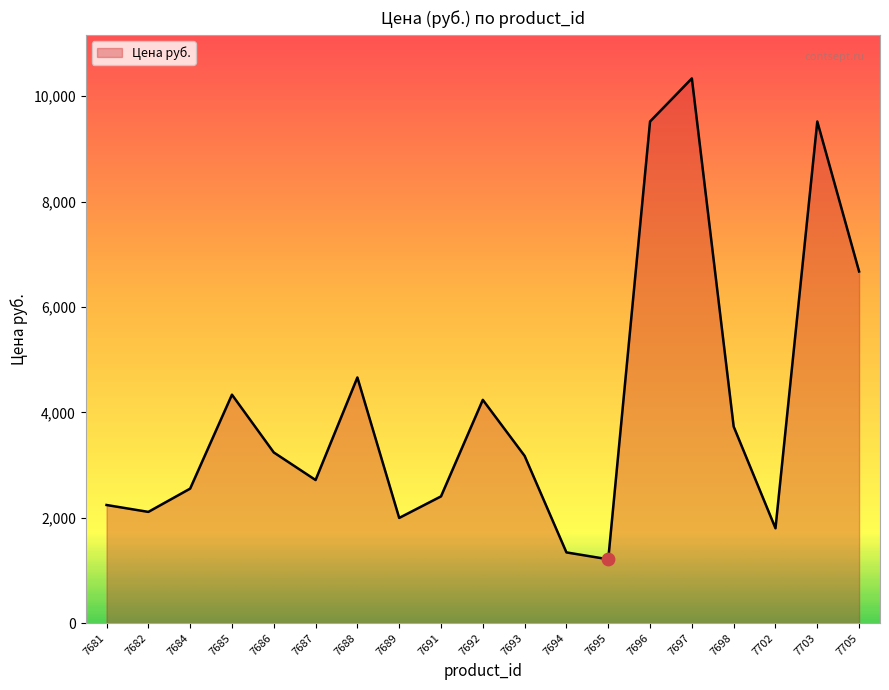

What is the ratio of the value at 7694 to the value at 7702?

0.7